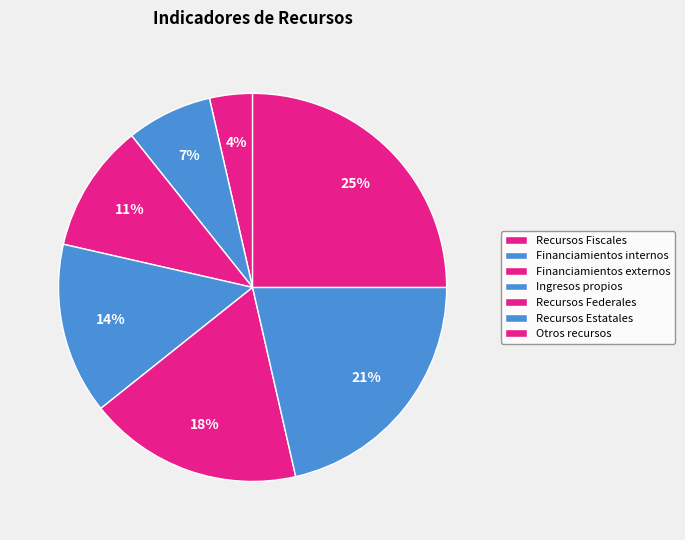

Count the number of slices in the pie.

7